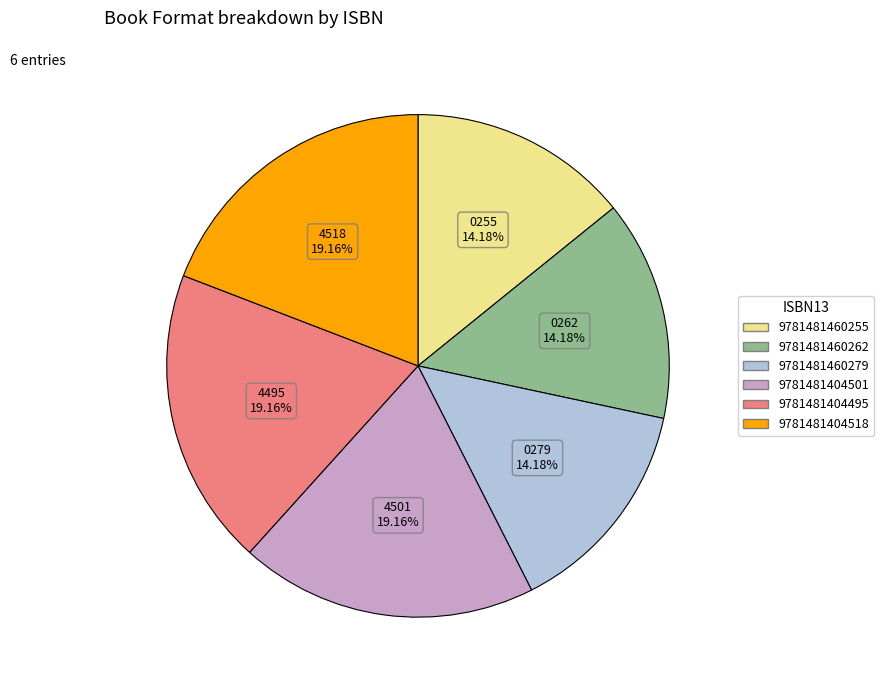

To the nearest percent, what is the difference between the largest and smallest slice percentages?

5%